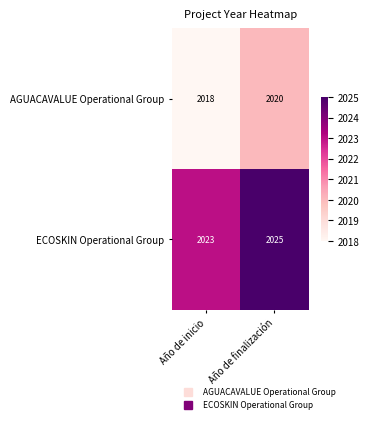

The AGUACAVALUE Operational Group series shows 3078 at Año de inicio. True or false?

False